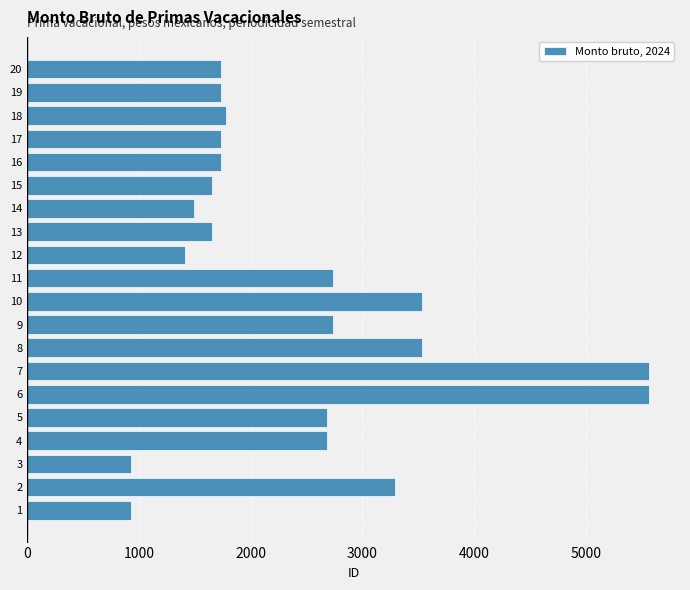

Count the number of values greater than 1779.

10